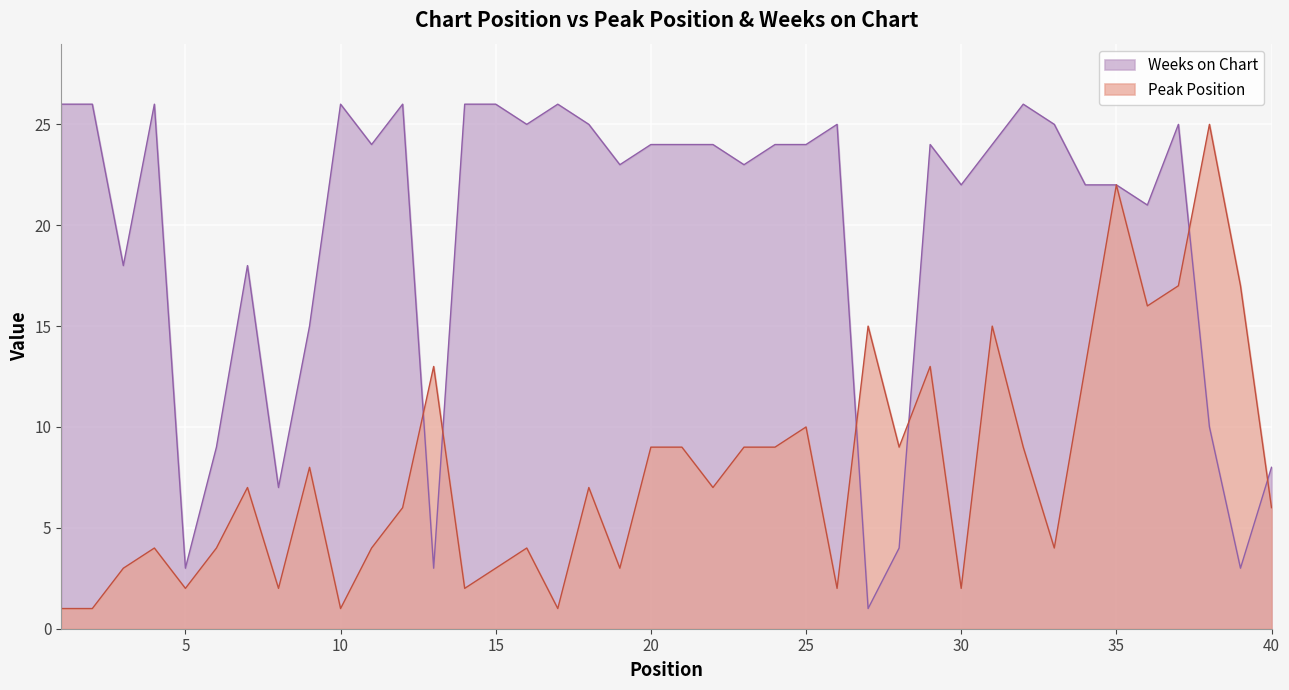

What is the sum of all Peak Position values?

314